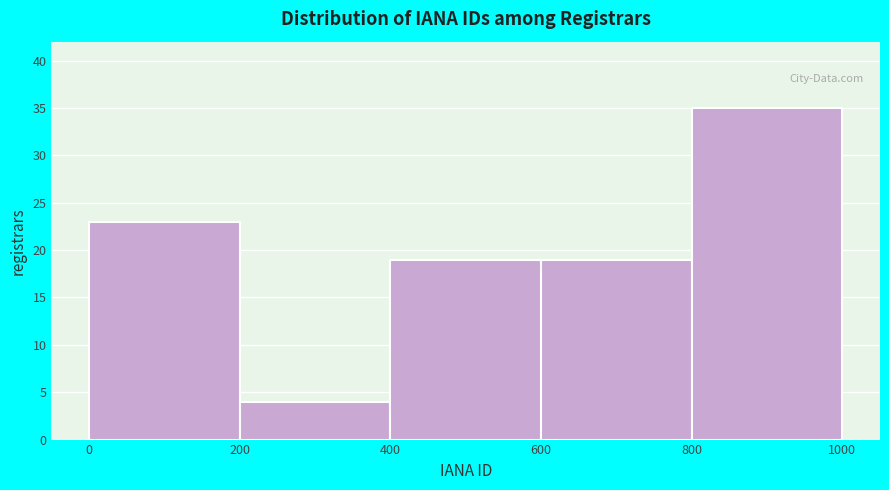

How tall is the bar that spans 0 to 200 on the x-axis? The values are not printed on the chart, so give them approximately, as read against the axis.

23